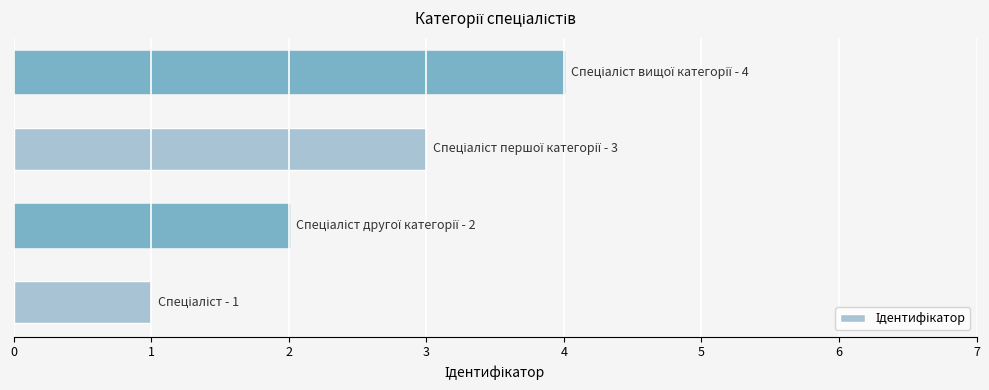

What is the greatest value displayed?

4